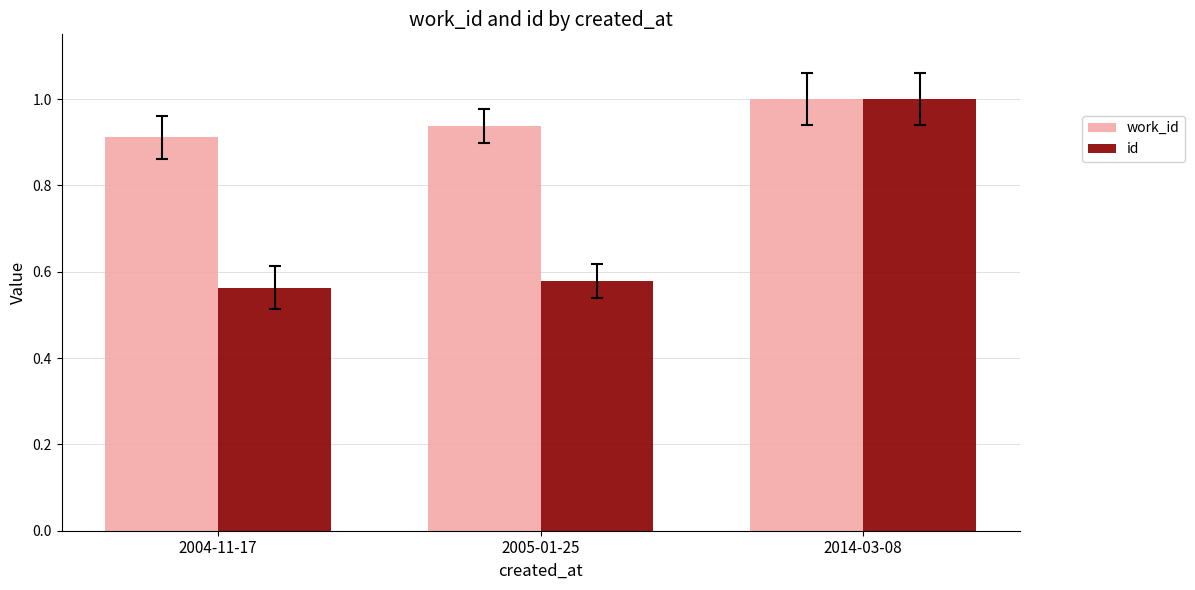

At which category does the chart reach its peak across all series?

2014-03-08